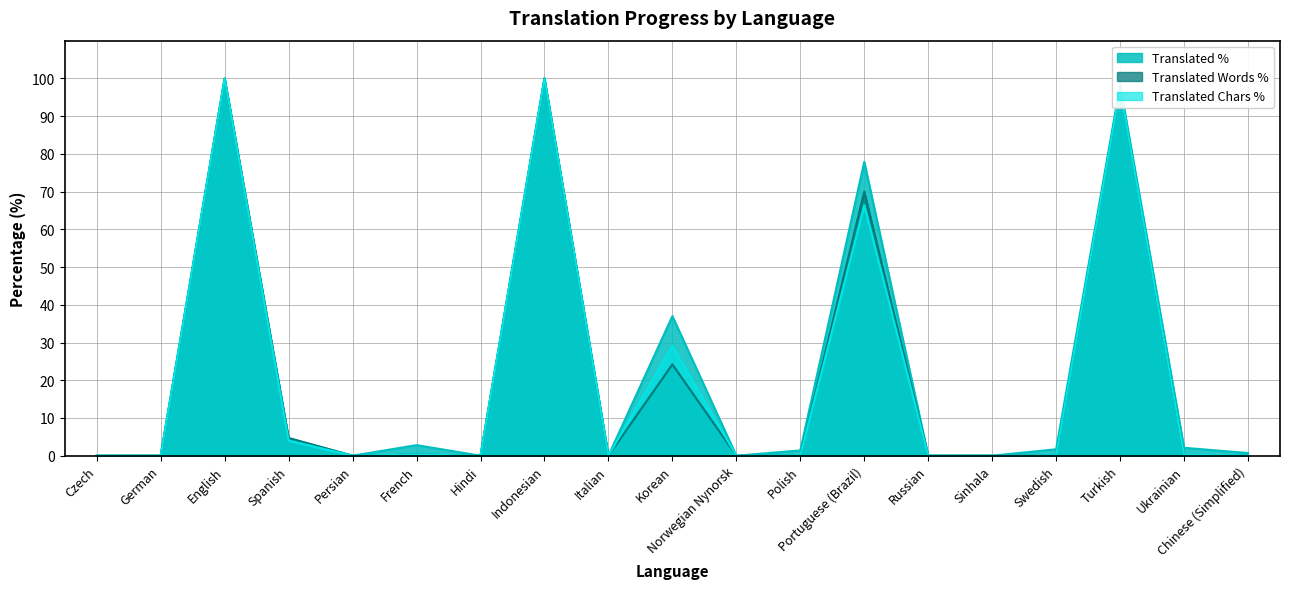

True or false: translated_percent and translated_chars_percent cross at least once.

False